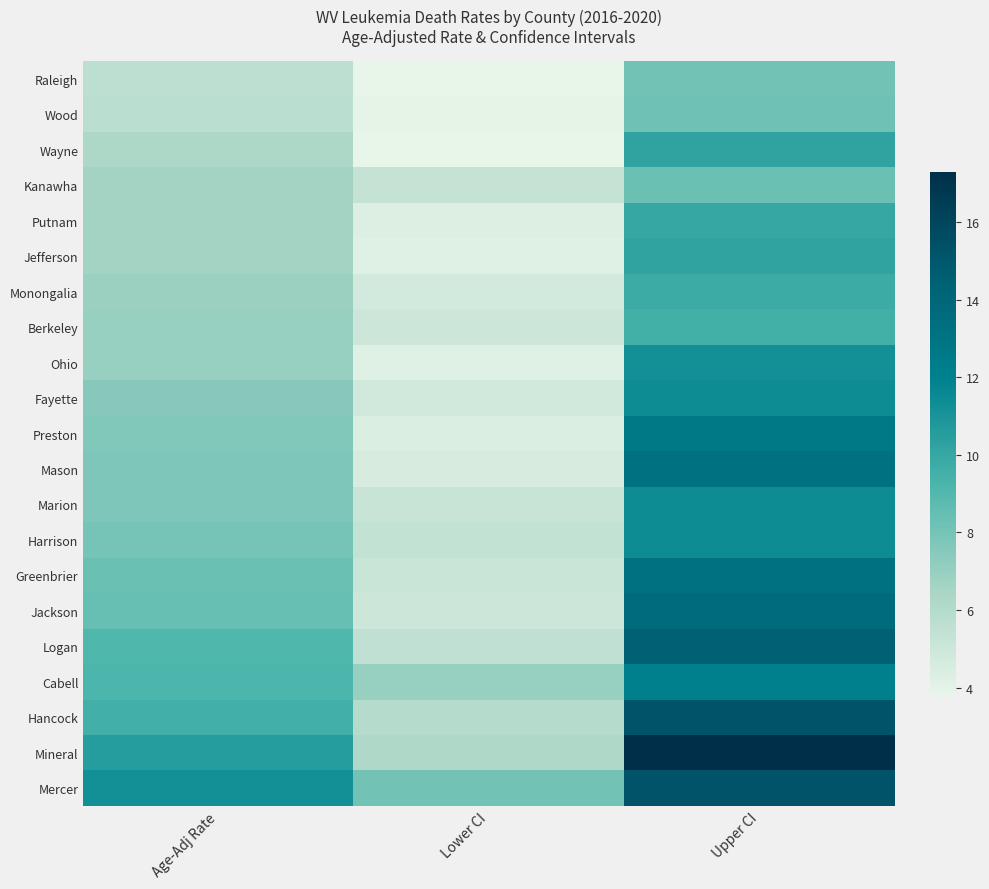

Between Upper CI and Lower CI, which is larger?

Upper CI